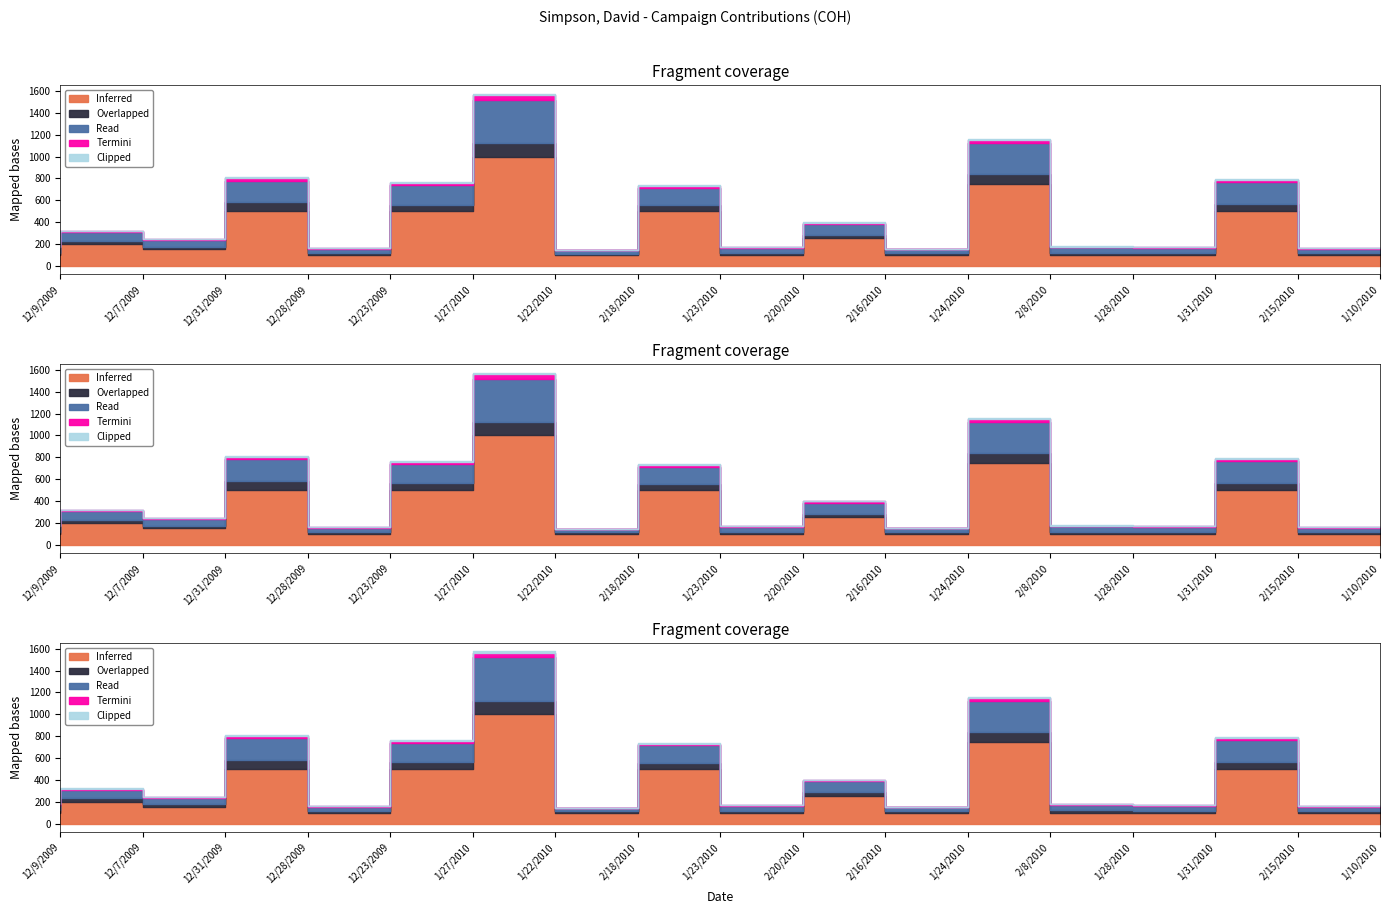

Which label corresponds to the largest value in the chart?

1/22/2010